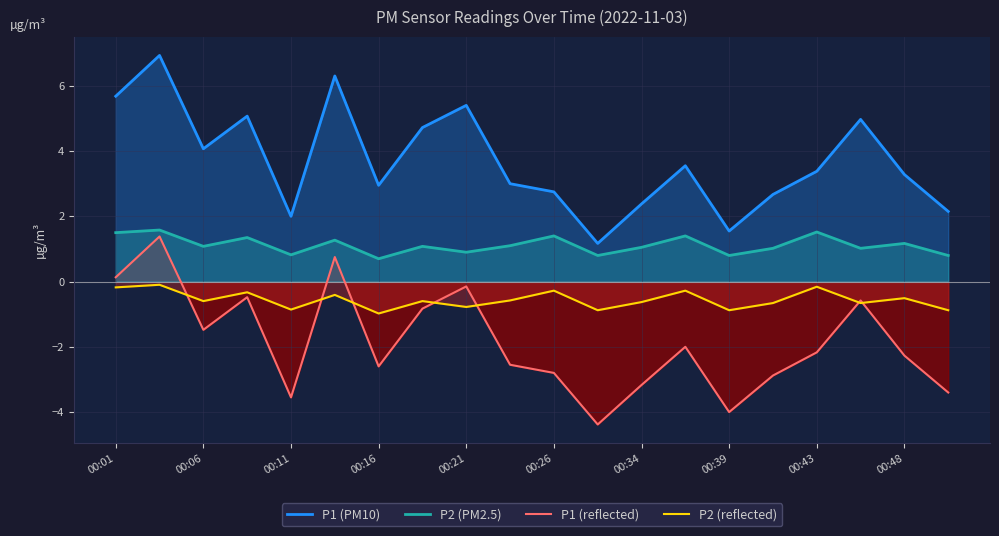

What is the spread (max minus min) of values at 00:48?

5.5